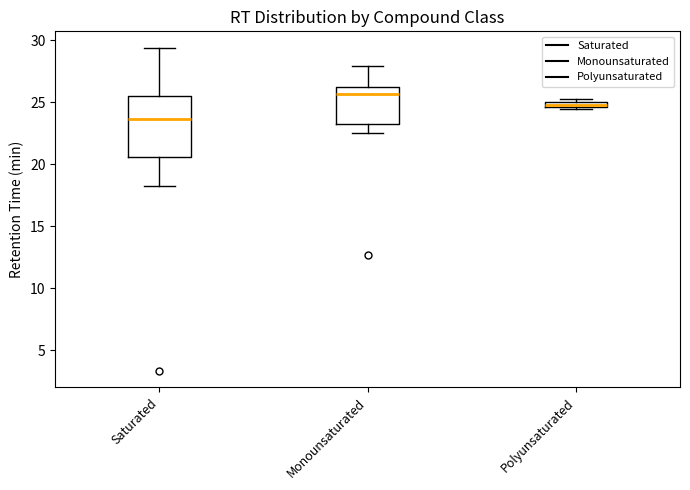

Where is the lower edge of the box for Polyunsaturated on the y-axis? The values are not printed on the chart, so give them approximately, as read against the axis.

24.5